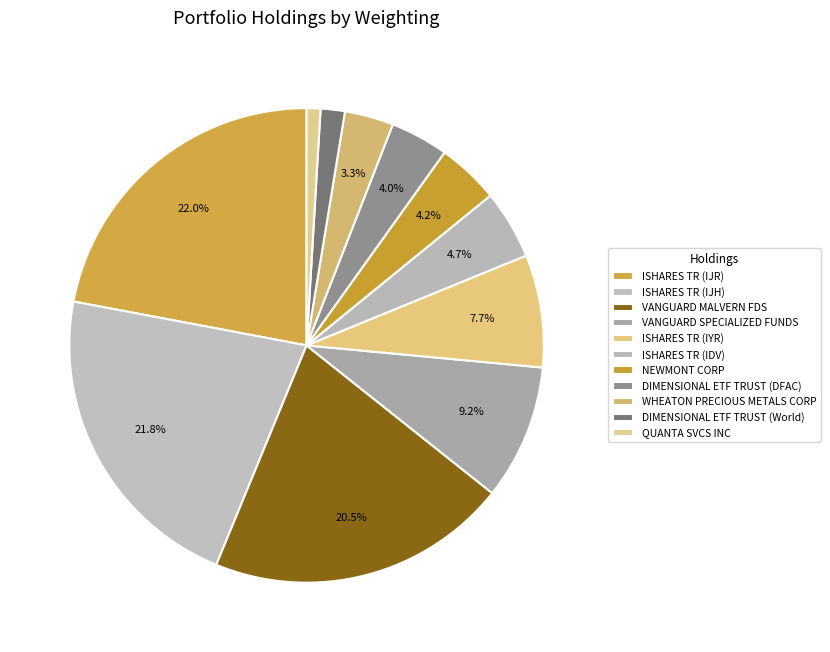

Does any single category account for the majority?

No